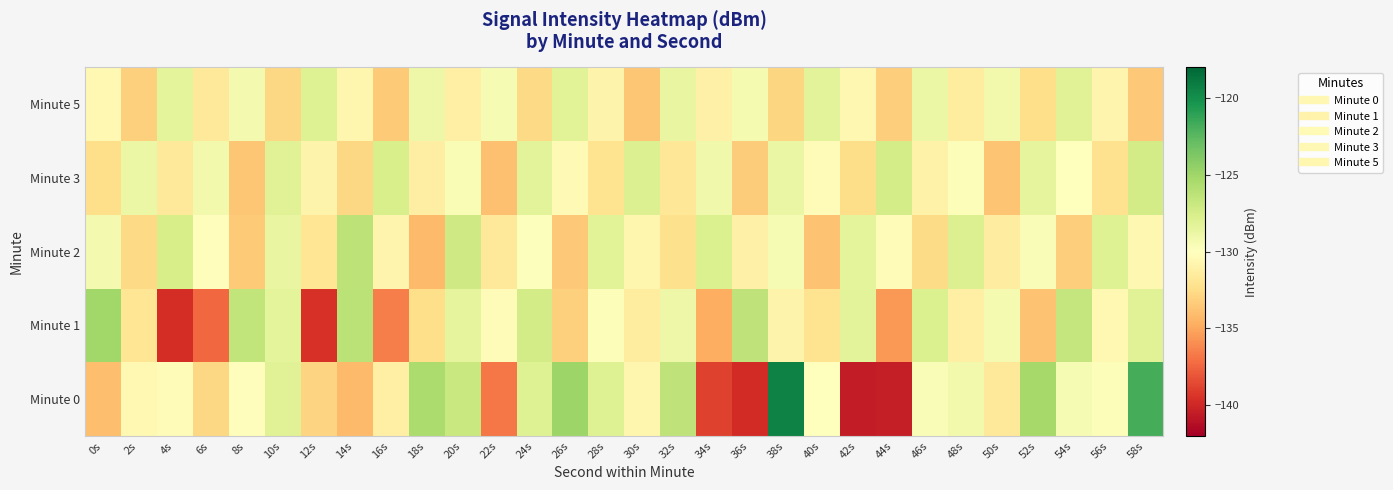

At which category does the chart reach its peak across all series?

38s